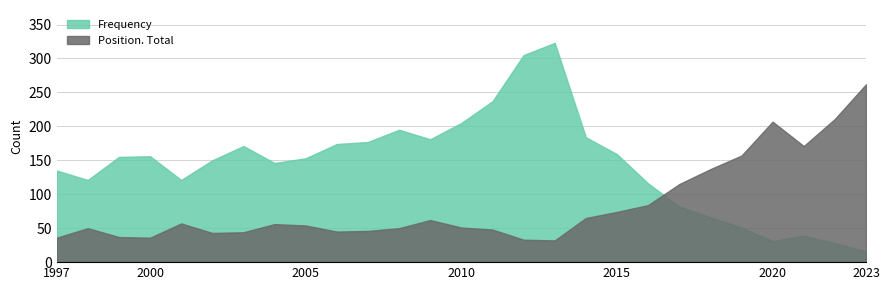

Reading left to right, transcribe all the data shown in this chart.

Frequency: 1997=135	1998=121	1999=155	2000=156	2001=121	2002=150	2003=171	2004=146	2005=153	2006=174	2007=177	2008=195	2009=181	2010=205	2011=237	2012=305	2013=323	2014=184	2015=159	2016=116	2017=82	2018=66	2019=51	2020=31	2021=39	2022=28	2023=16
Position. Total: 1997=36	1998=50	1999=37	2000=36	2001=57	2002=43	2003=44	2004=56	2005=54	2006=45	2007=46	2008=50	2009=62	2010=51	2011=48	2012=33	2013=32	2014=65	2015=74	2016=84	2017=115	2018=137	2019=157	2020=207	2021=171	2022=211	2023=262